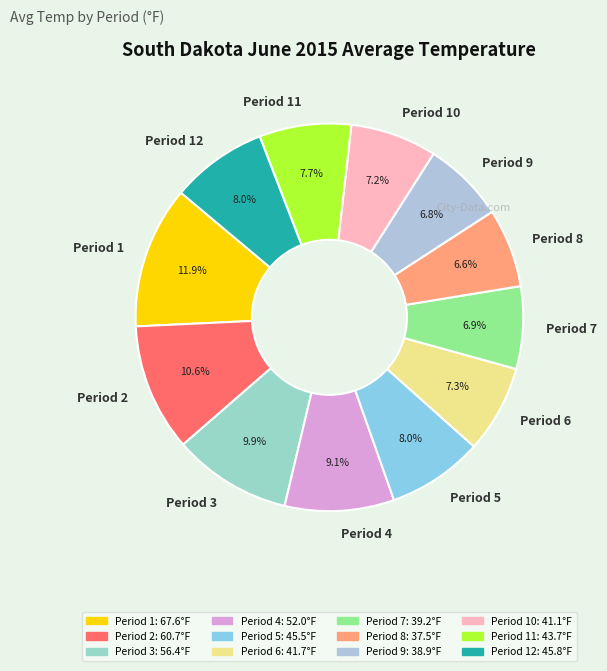

Count the number of slices in the pie.

12